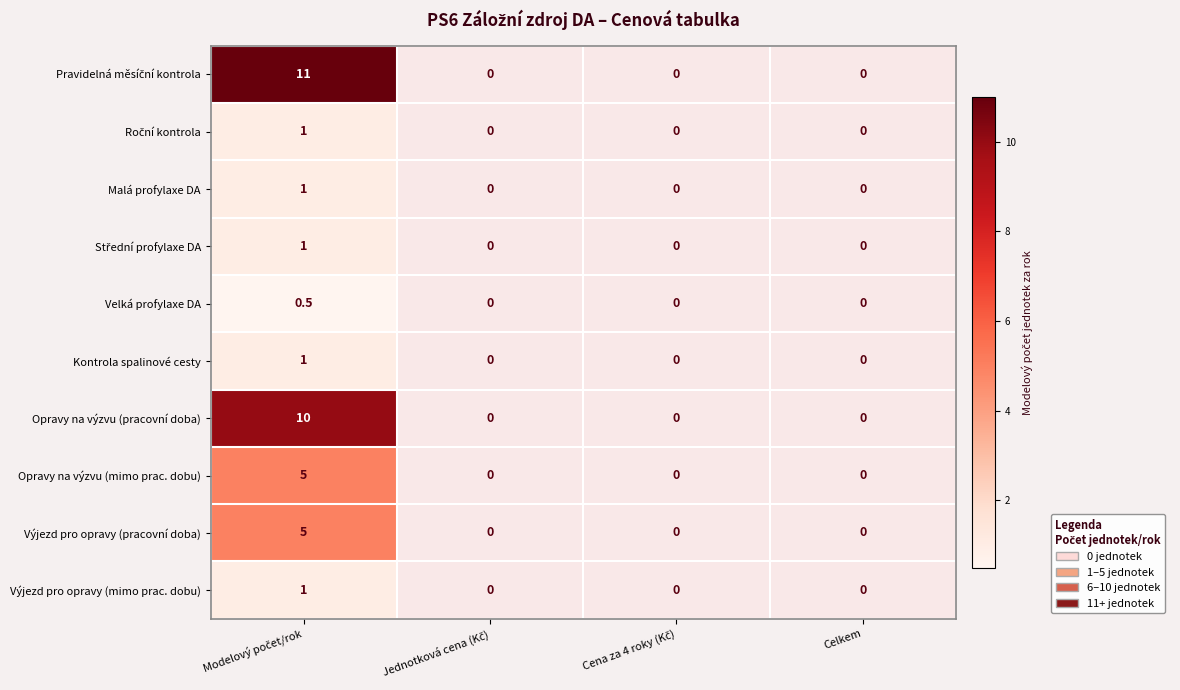

Is the value of Výjezd pro opravy (mimo prac. dobu) at Celkem greater than the value of Velká profylaxe DA at Cena za 4 roky (Kč)?

No